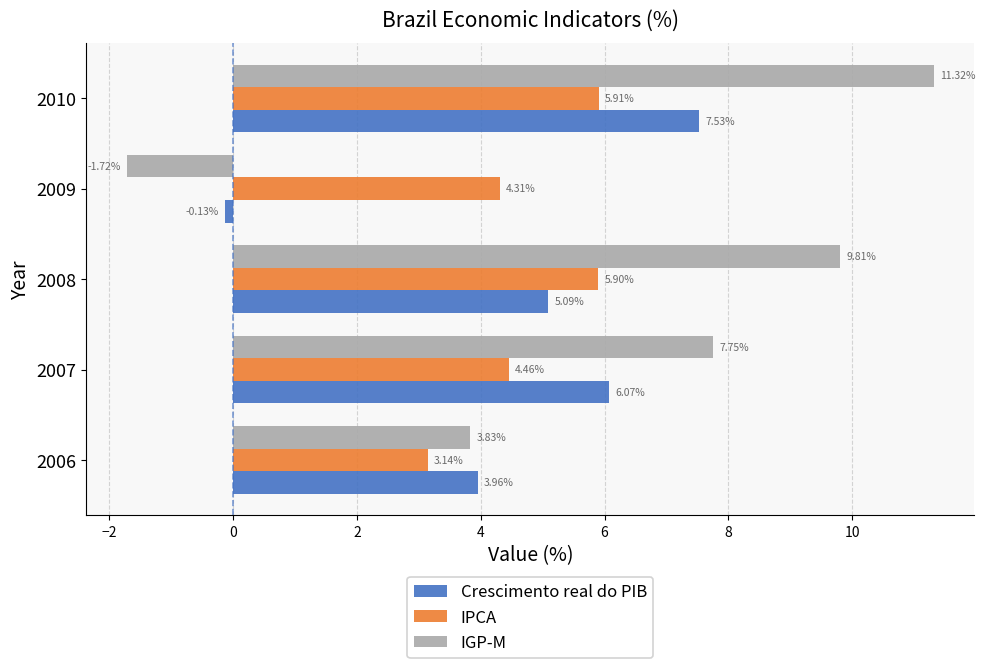

How many values in IGP-M are below zero?

1